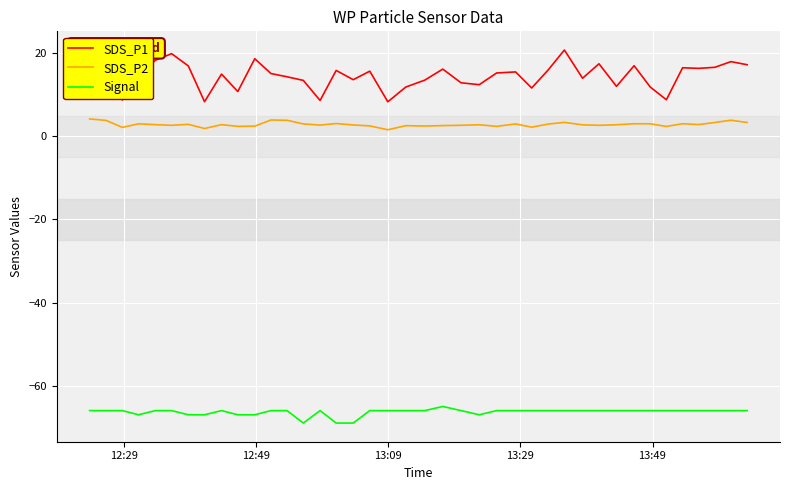

True or false: SDS_P2 and SDS_P1 cross at least once.

False